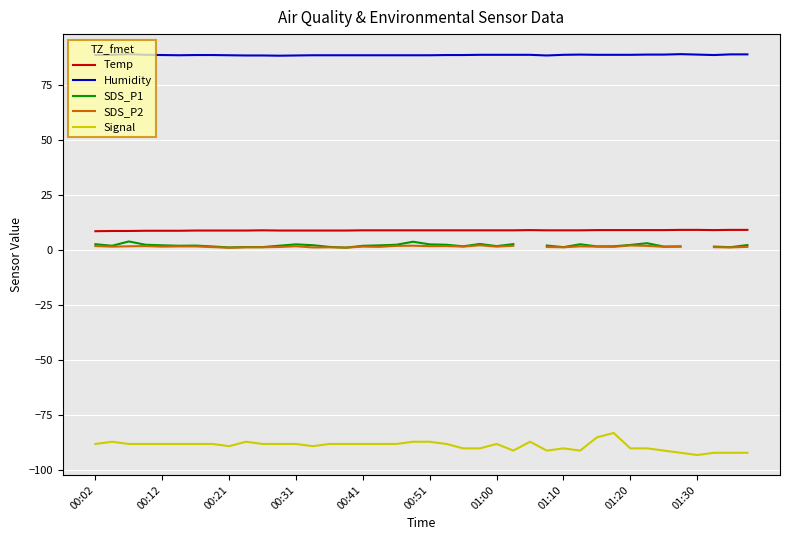

How many lines are shown in the chart?

5